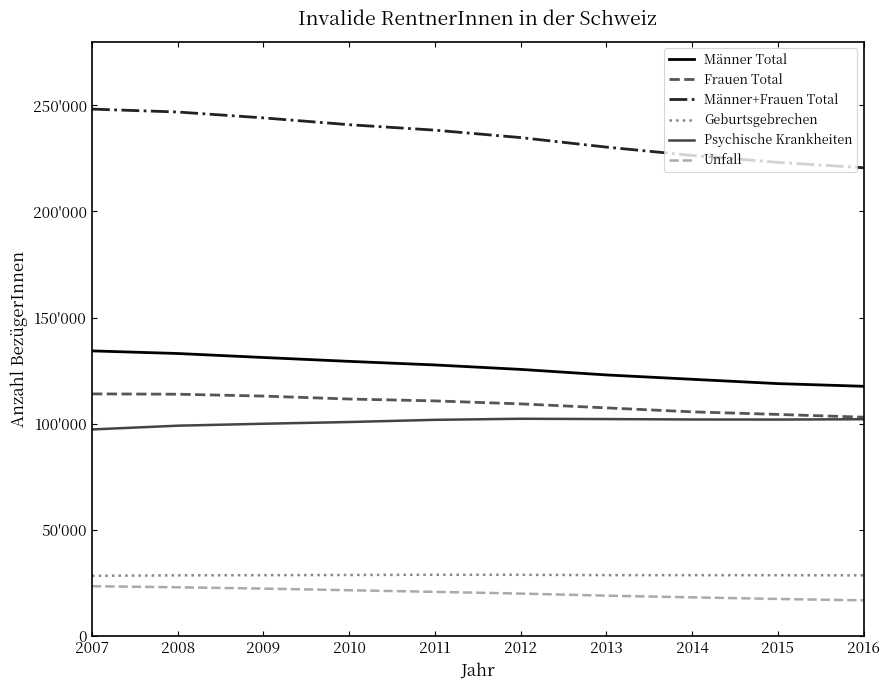

What is the total value across all series at 2009?

638903